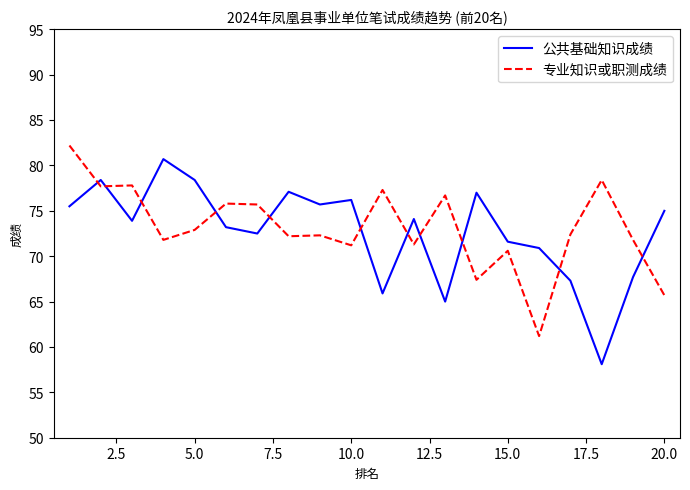

What is the maximum value for 专业知识或职测成绩?

82.2